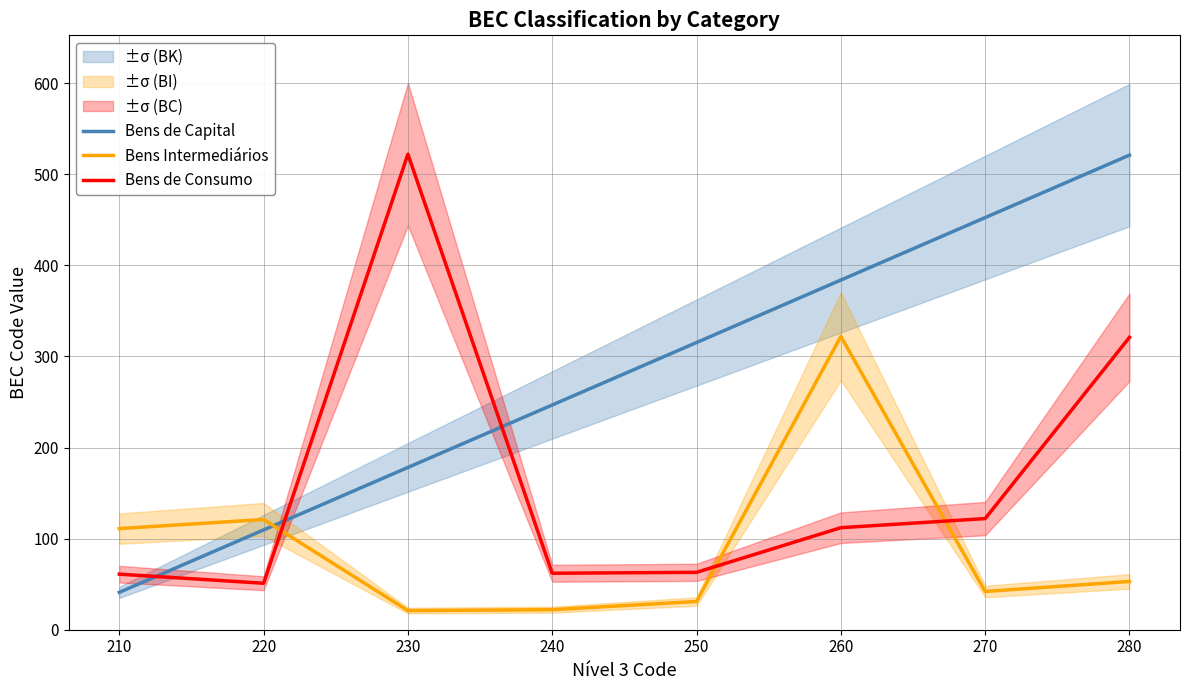

What is the difference between the Bens Intermediários values at 250 and 240?

9.0